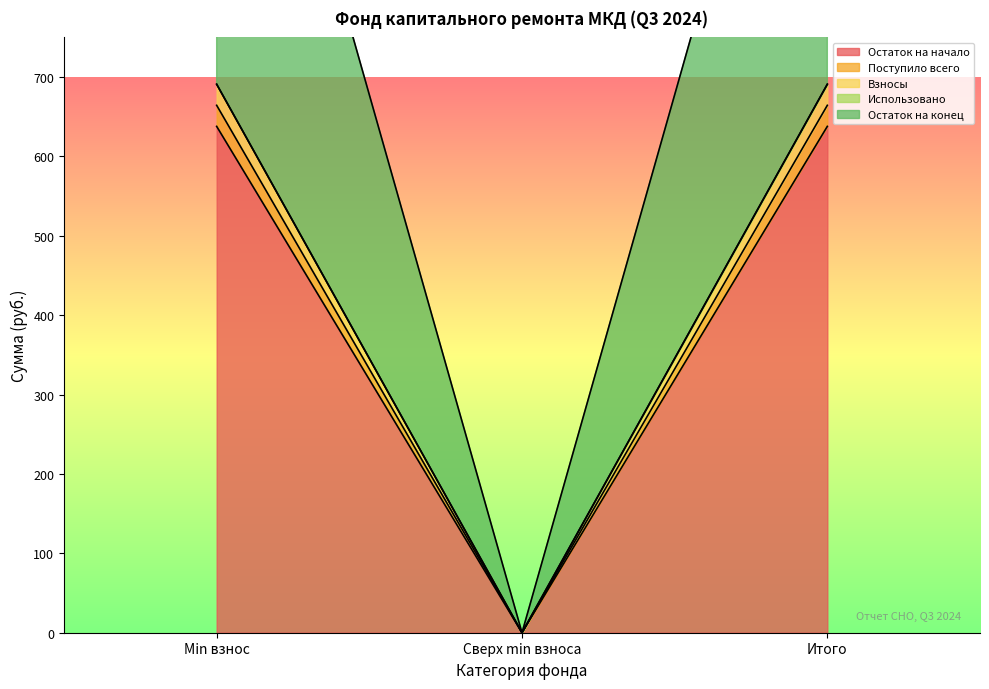

What is the average value of the Поступило всего series?

425.3